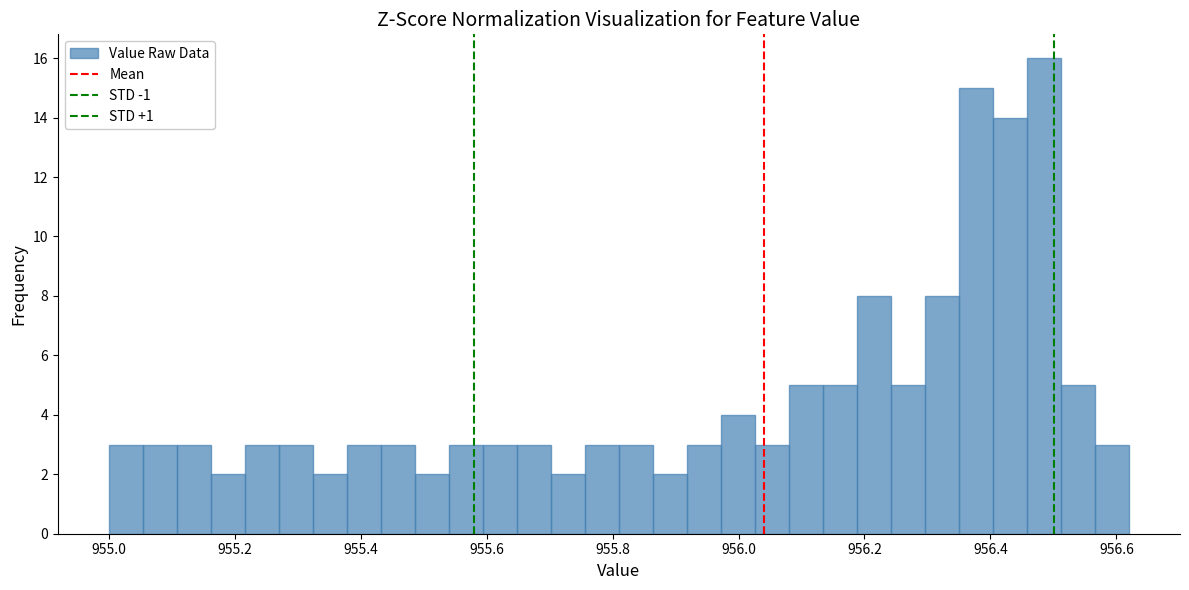

Around what value on the x-axis is the tallest bar? Give the approximate position of its centre, as read against the axis.

956.48